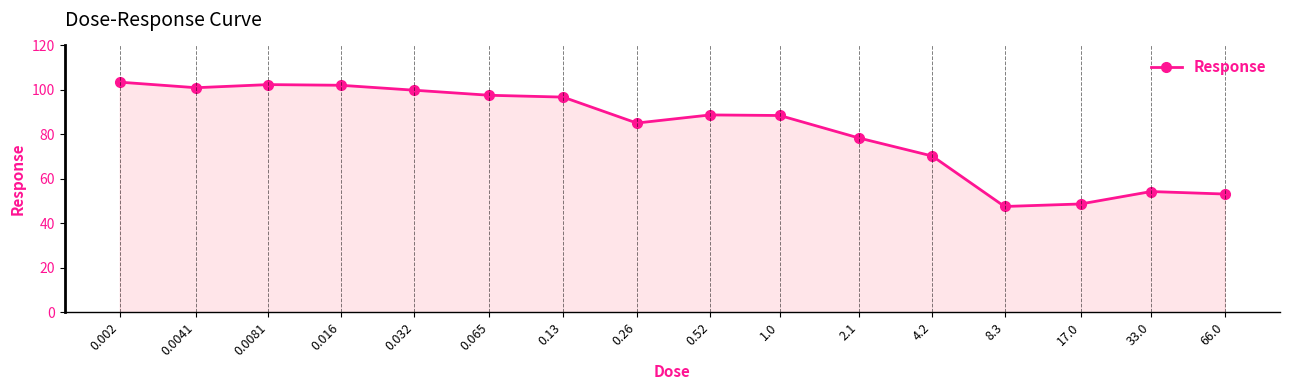

True or false: there are more than 0 points higher than both neighbors.

True